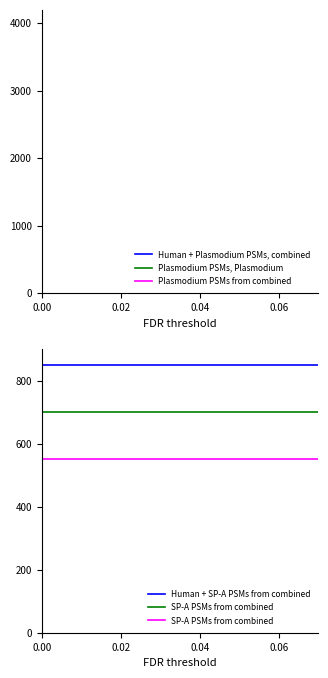

How many data points does each series have?

20